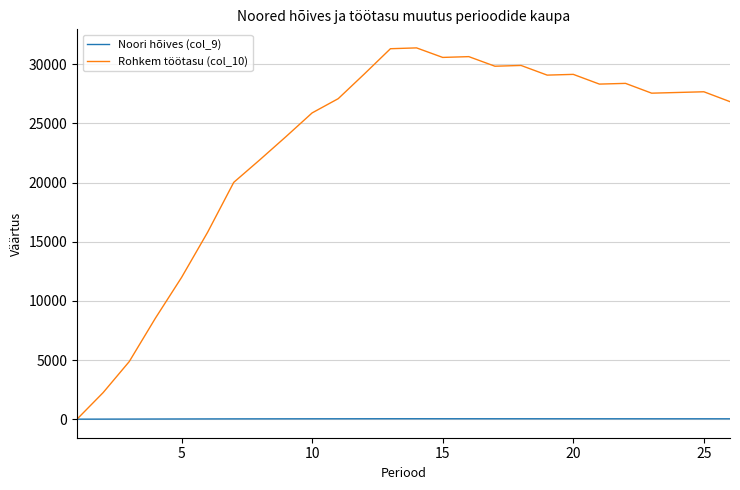

Which series has the largest range (max minus min)?

Rohkem töötasu (col_10)